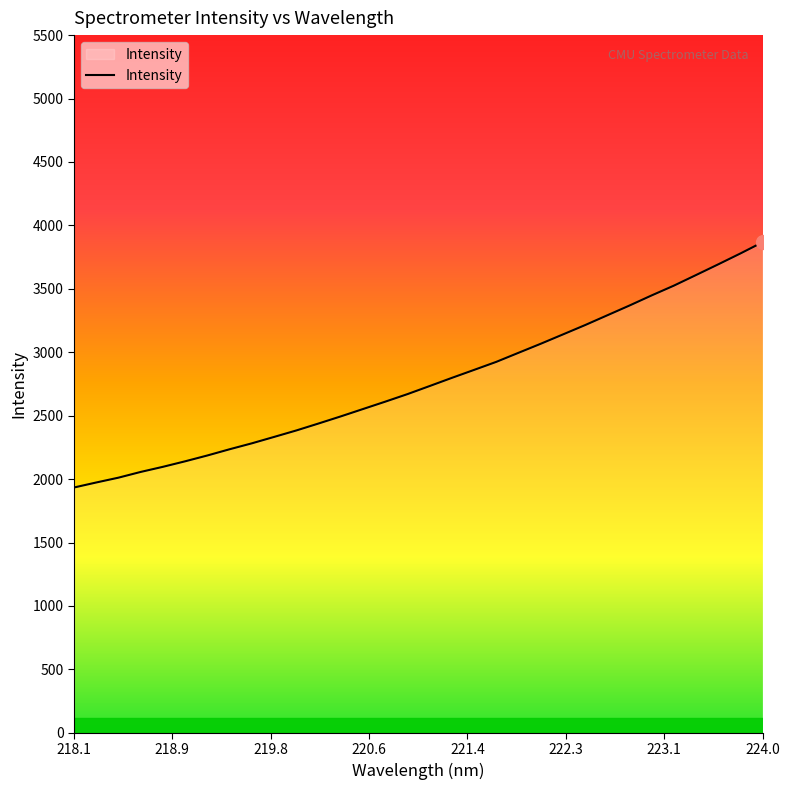

What is the minimum value shown in the chart?

1933.7